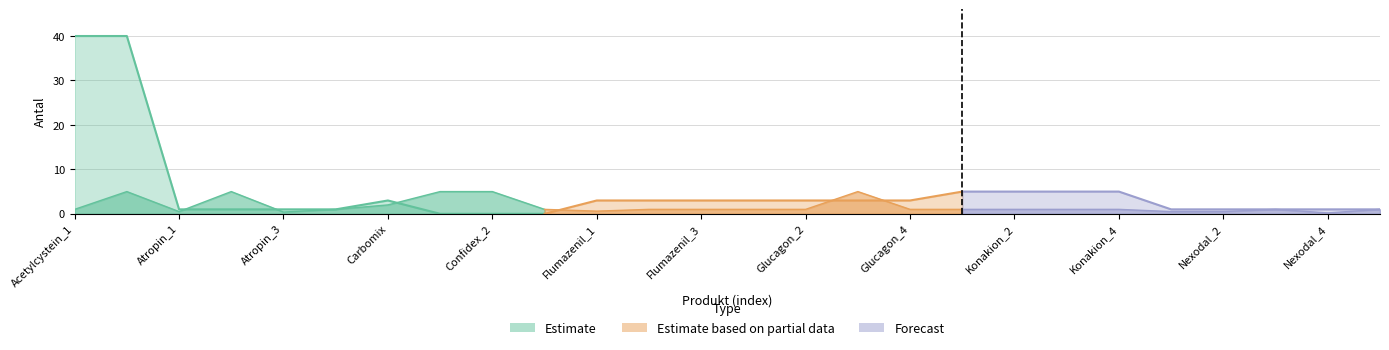

At how many categories does at least one series exceed 34?

2